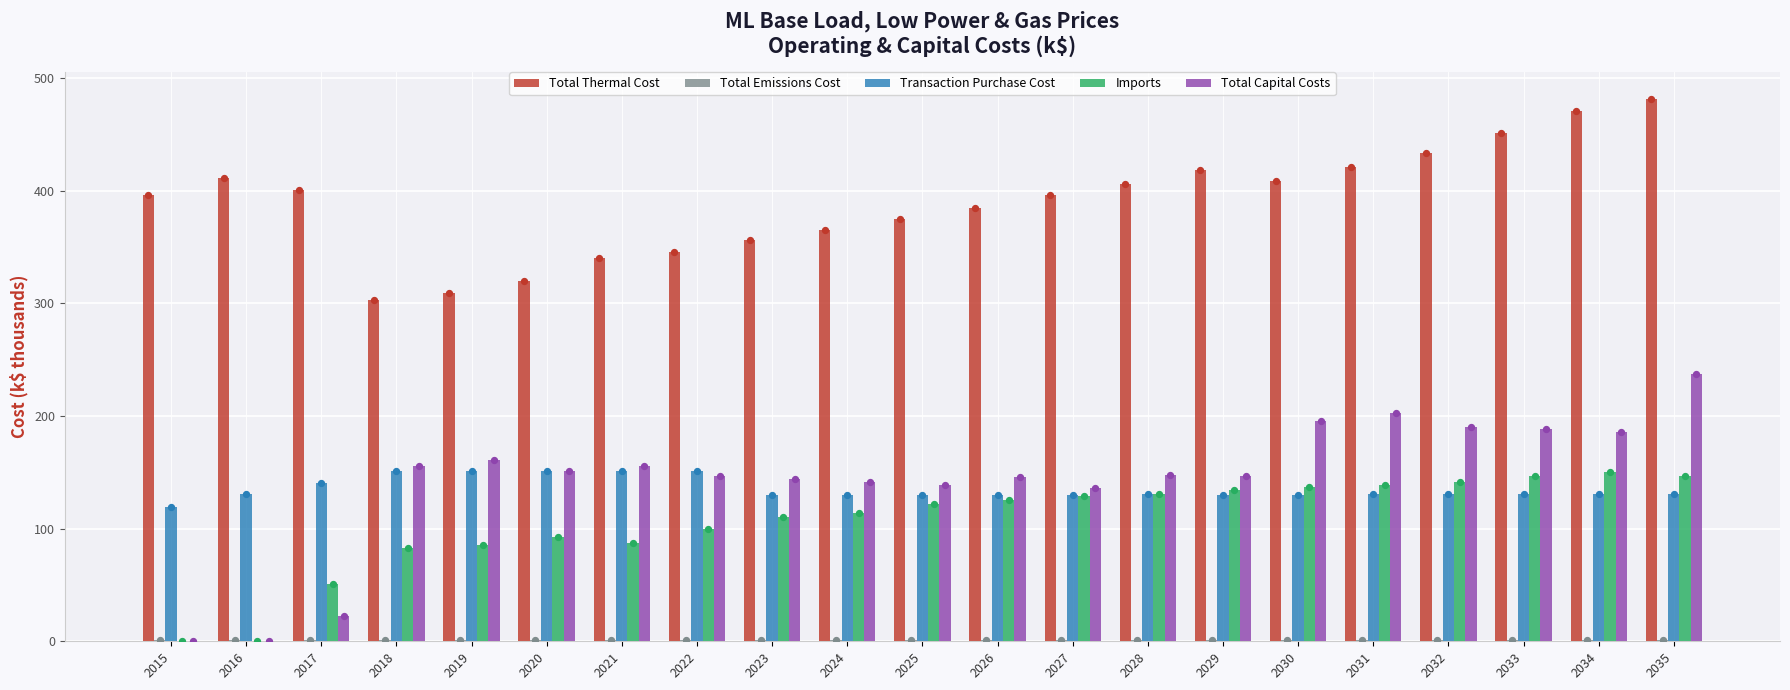

Which series contains the highest Y value?

Total Thermal Cost